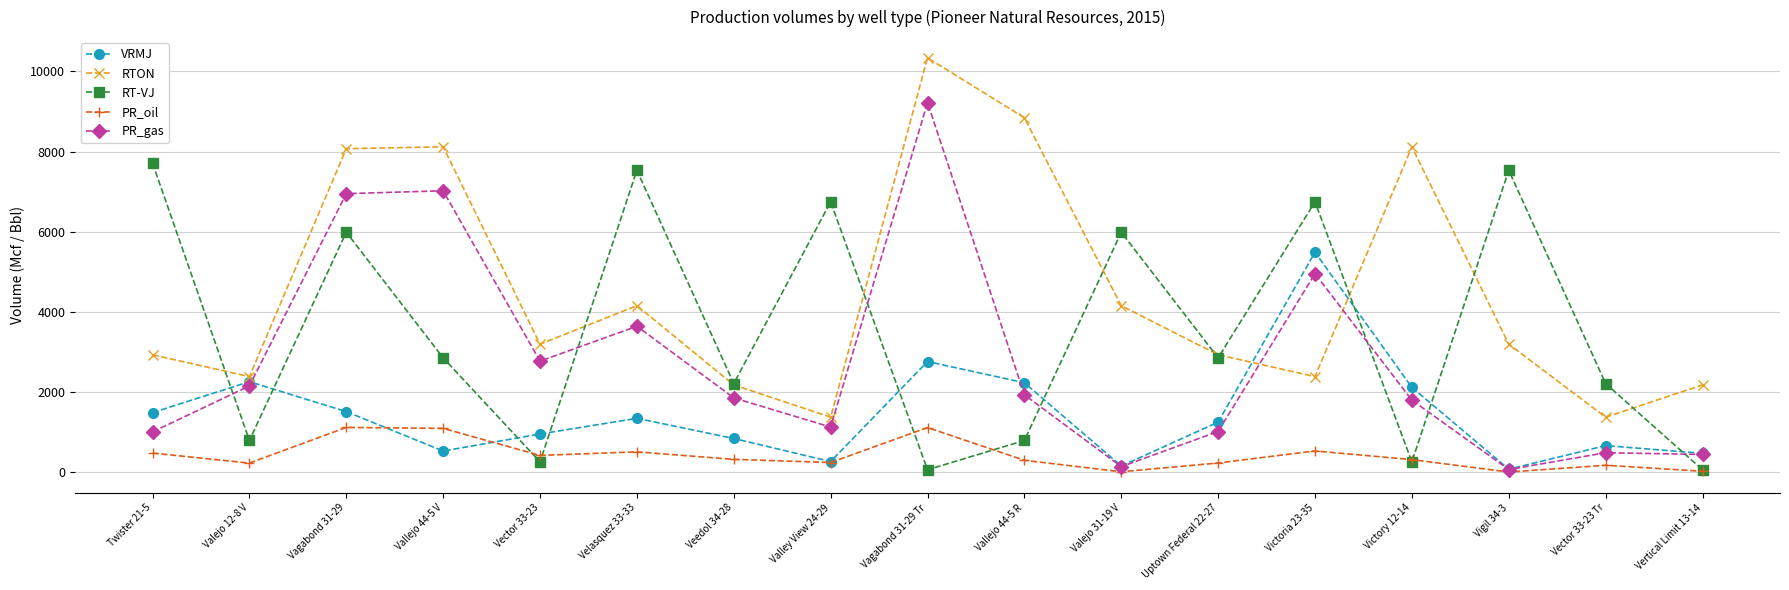

The value of PR_gas at Uptown Federal 22-27 is 1669. True or false?

False